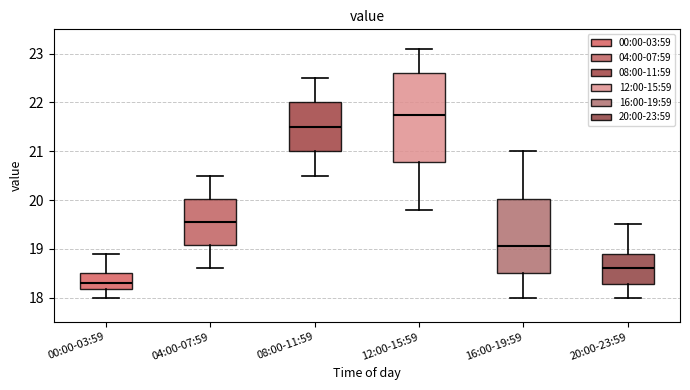

Which box's median line is the highest?

12:00-15:59